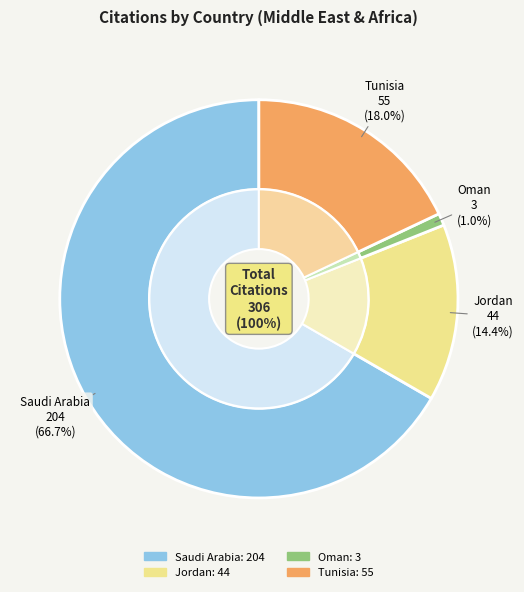

Rank the categories by value from highest to lowest.

Saudi Arabia, Tunisia, Jordan, Oman